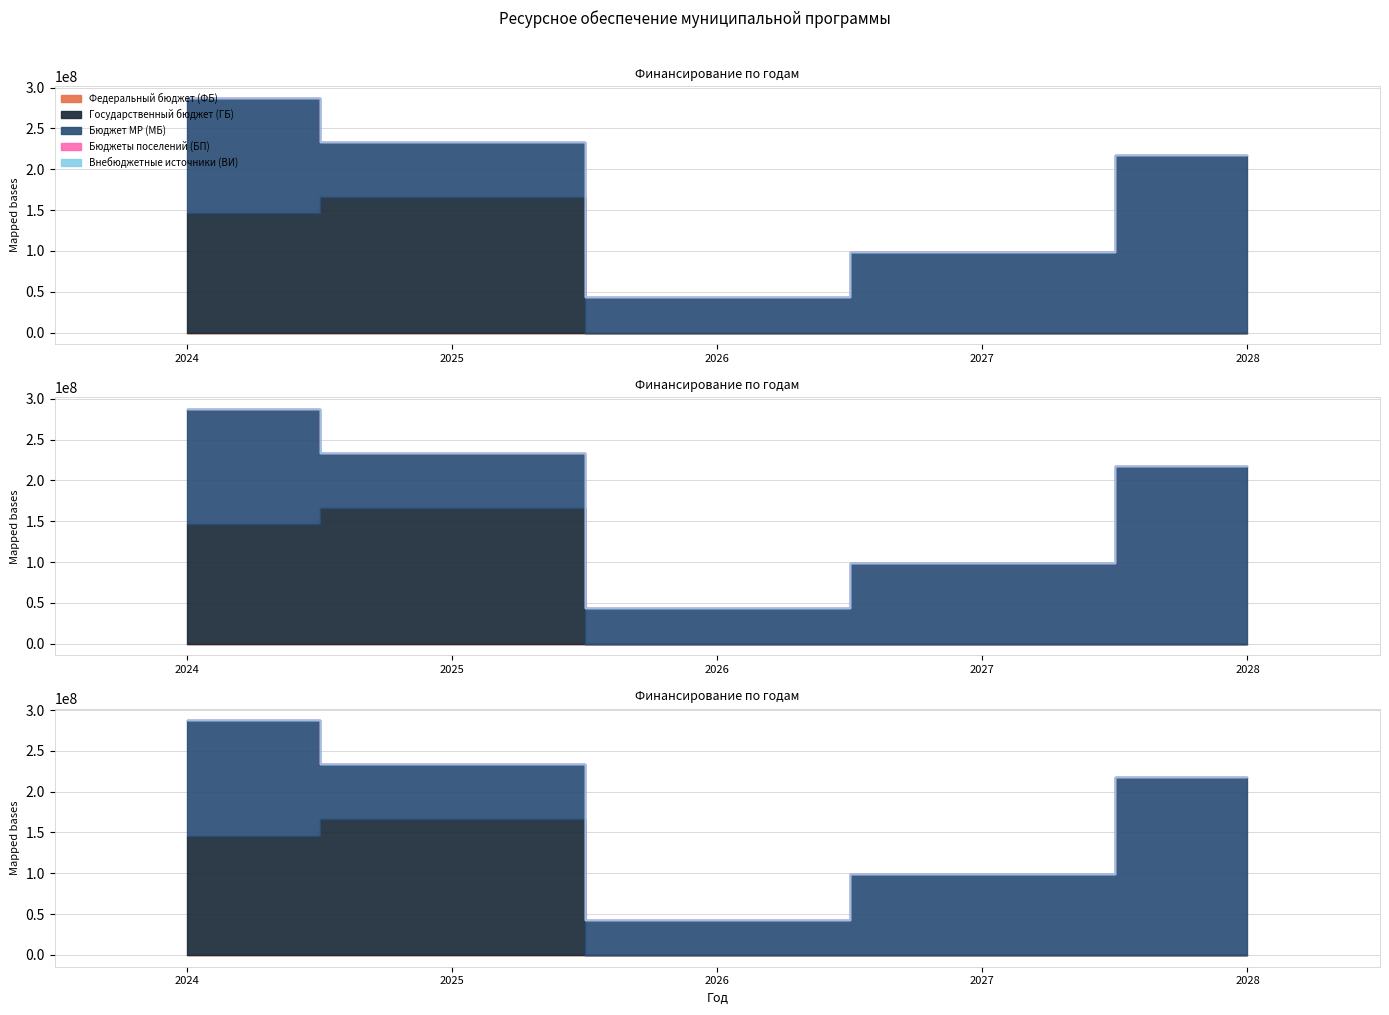

At how many categories does at least one series exceed 173063355?

1